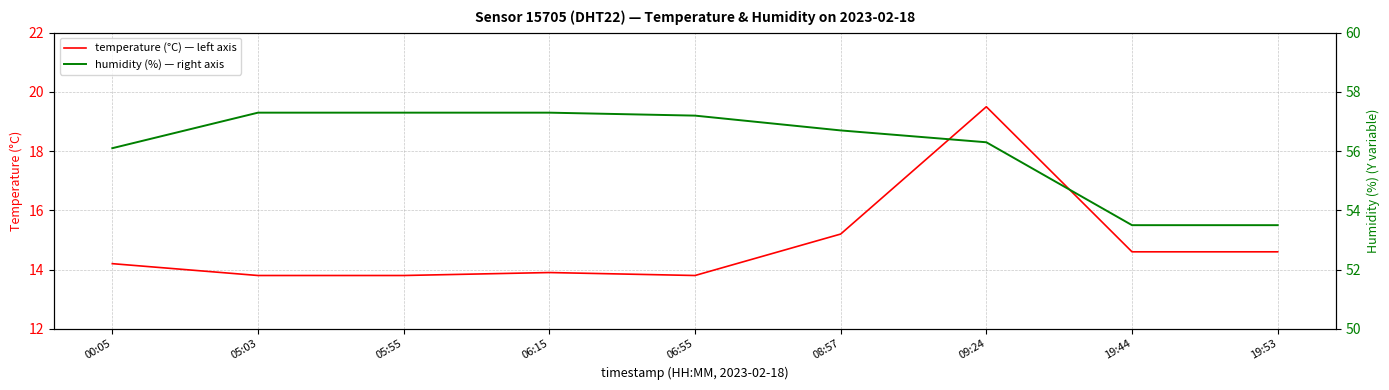

What is the minimum value shown in the chart?

13.8